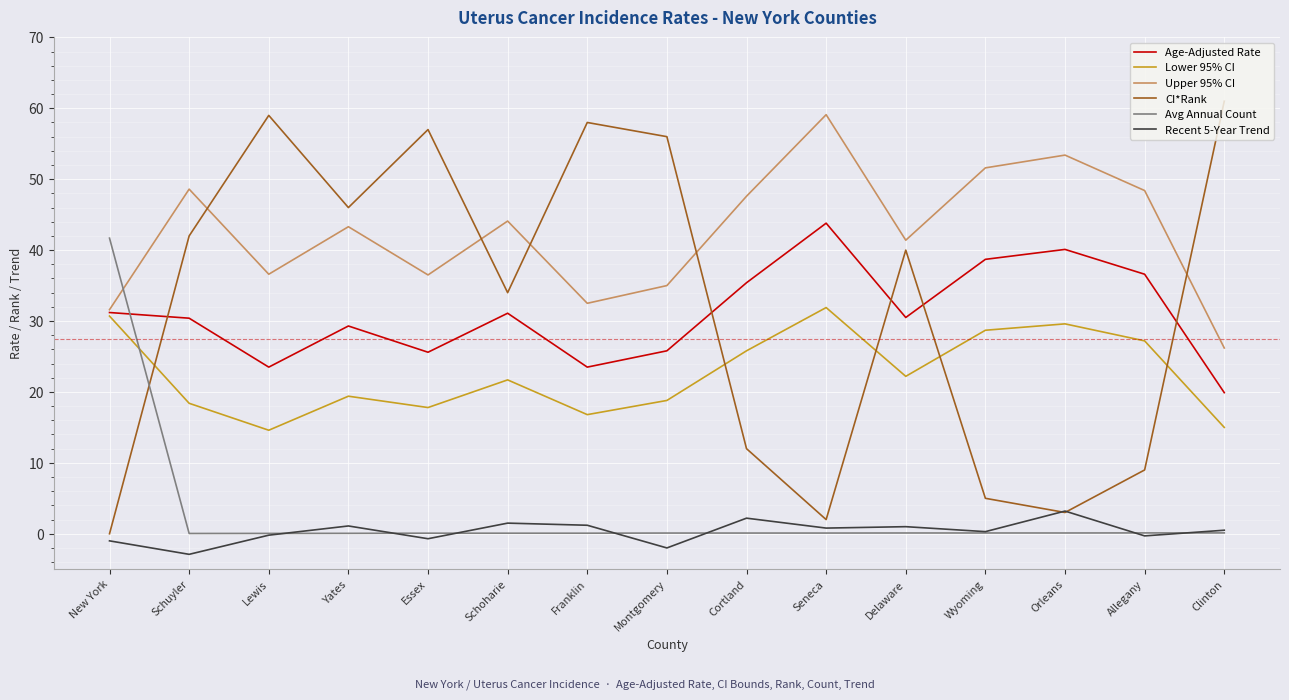

At which category does CI*Rank reach its first local peak?

Lewis